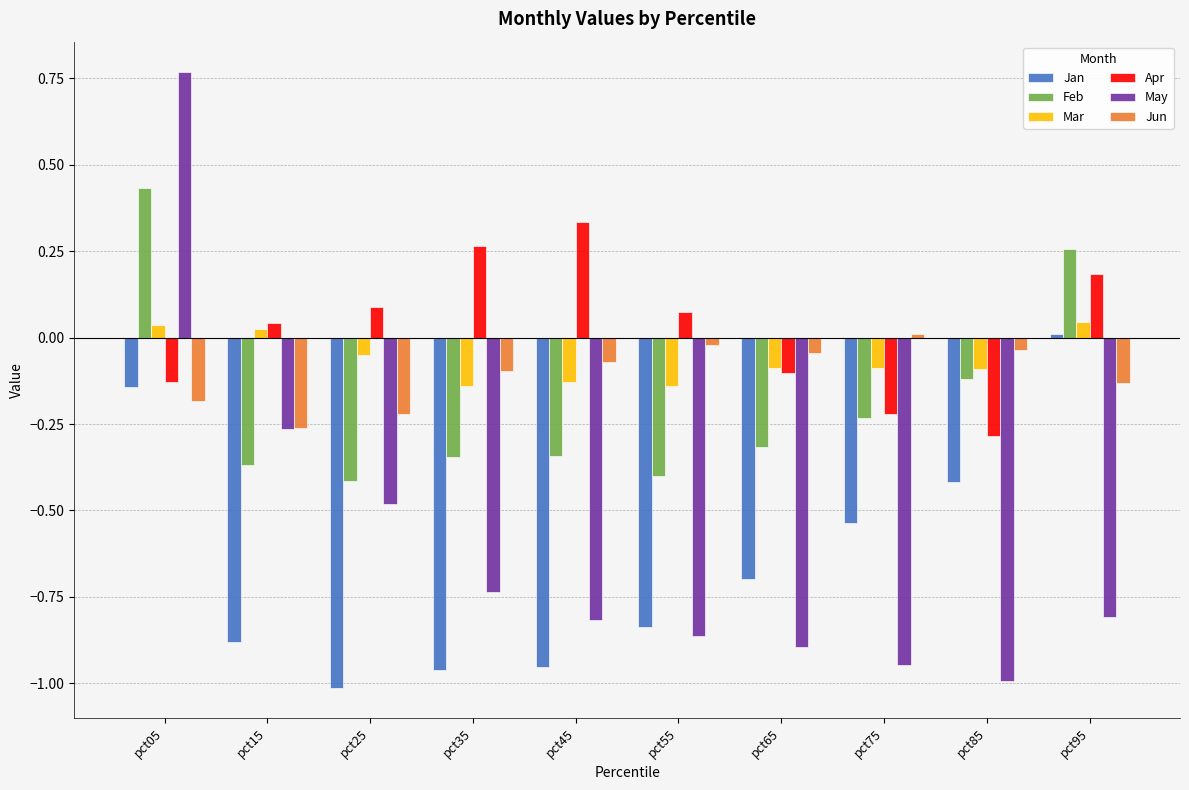

Is it true that Mar equals 0.0 at pct95?

True